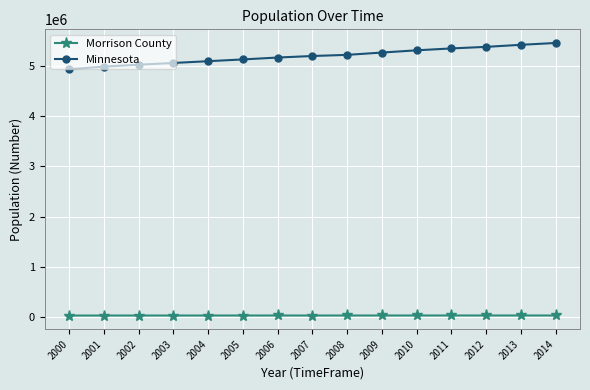

Count the number of categories in the chart.

15